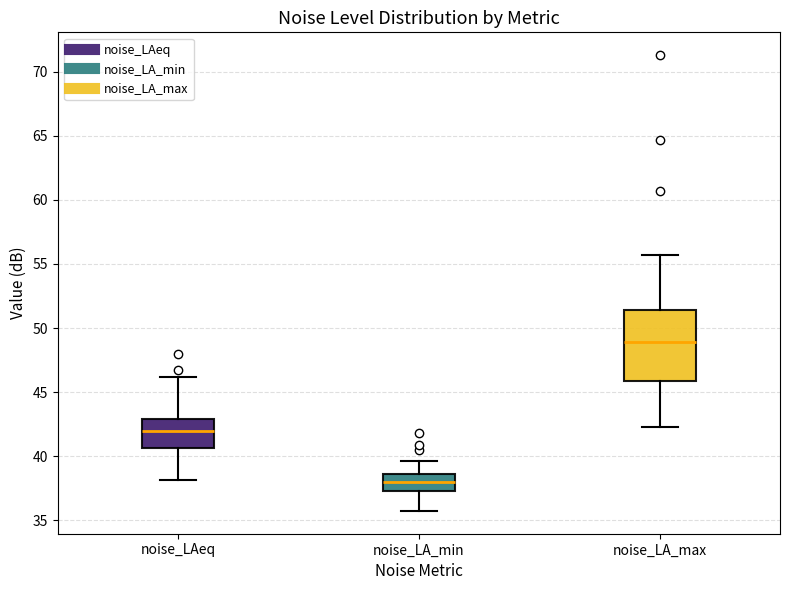

Comparing the boxes themselves (not the whiskers), which one is the tallest?

noise_LA_max